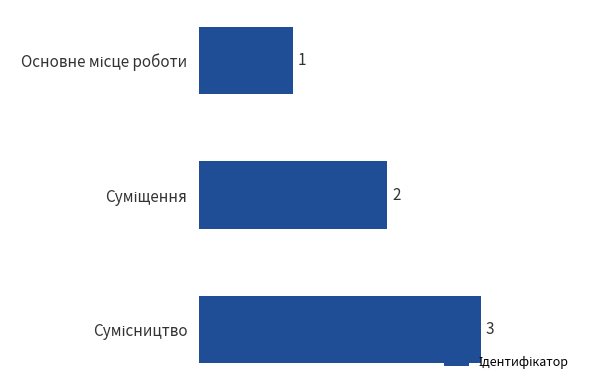

What is the sum of all values?

6